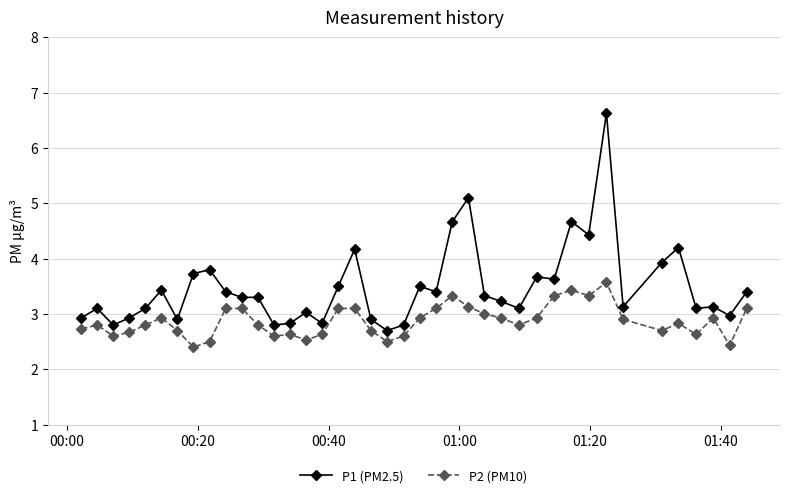

What is the minimum value for P1 (PM2.5)?

2.7